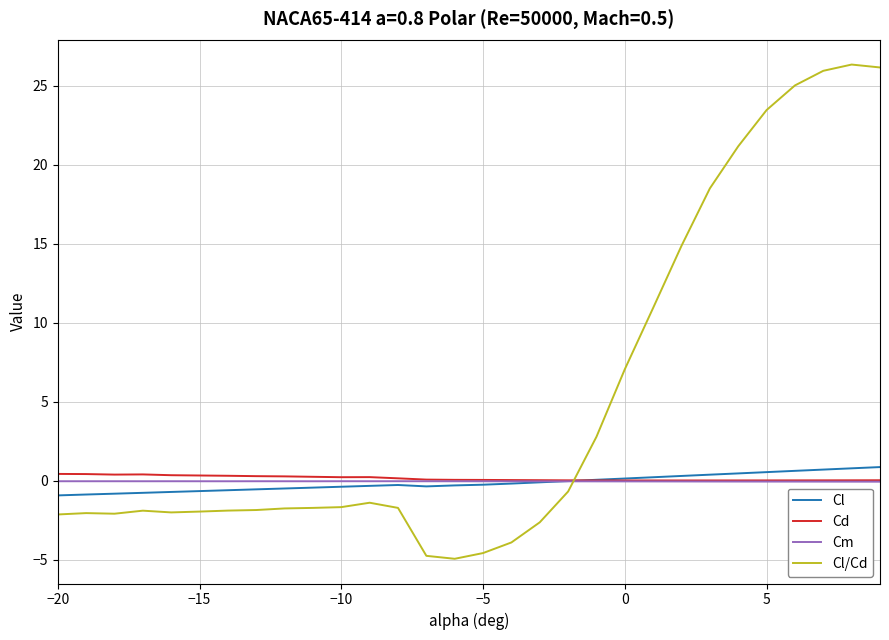

What is the smallest value displayed?

-4.9